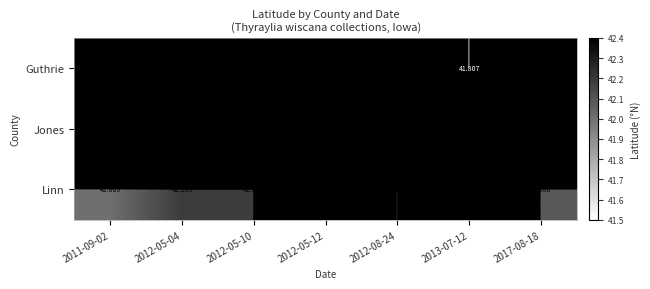

At how many categories does at least one series exceed 52?

7